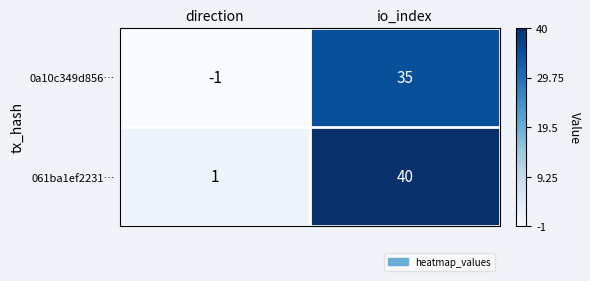

List the series in order of their overall mean, highest first.

061ba1ef2231…, 0a10c349d856…